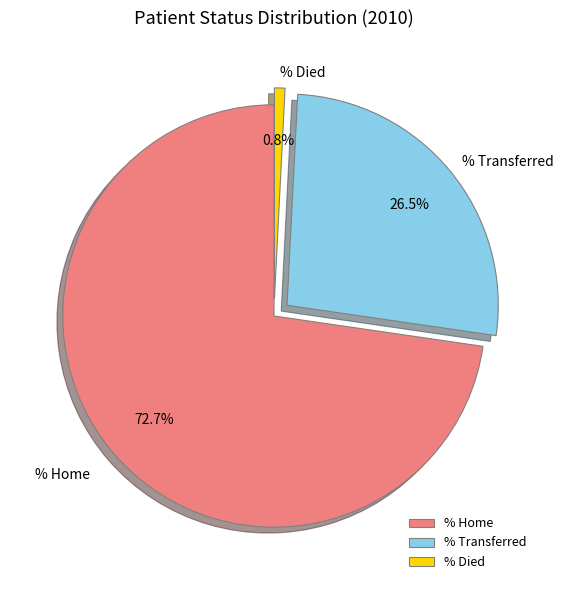

To the nearest percent, what is the difference between the largest and smallest slice percentages?

72%